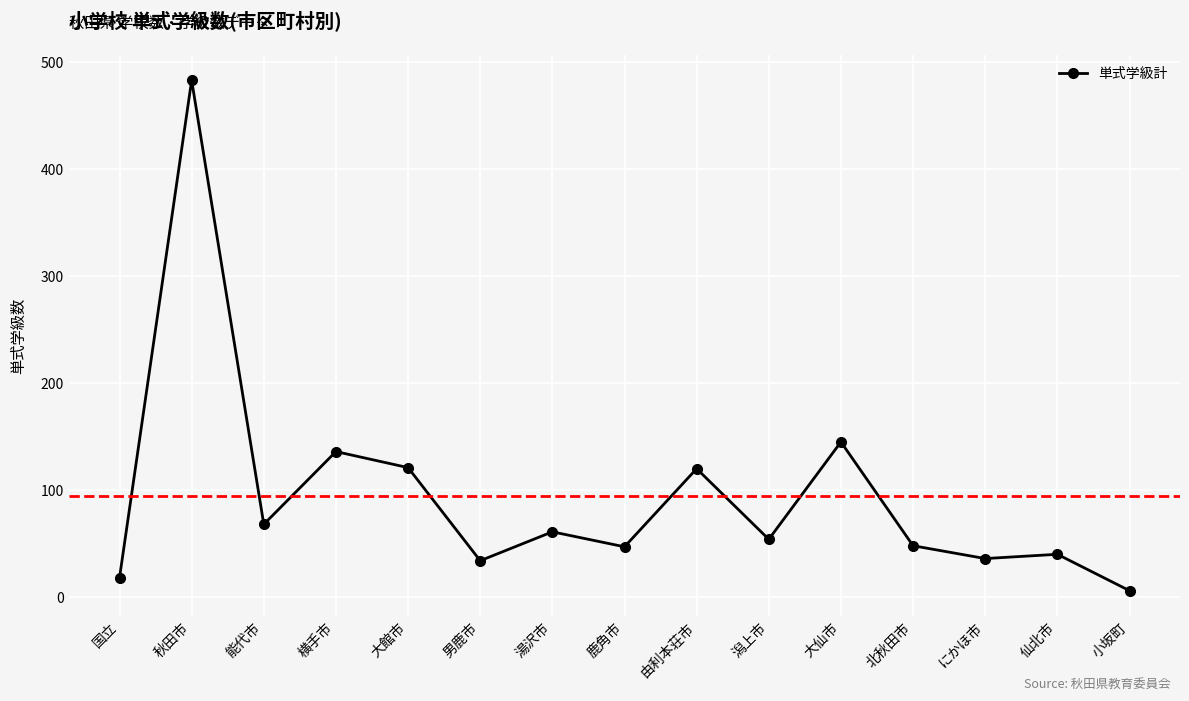

Which has a higher value, 大館市 or 潟上市?

大館市